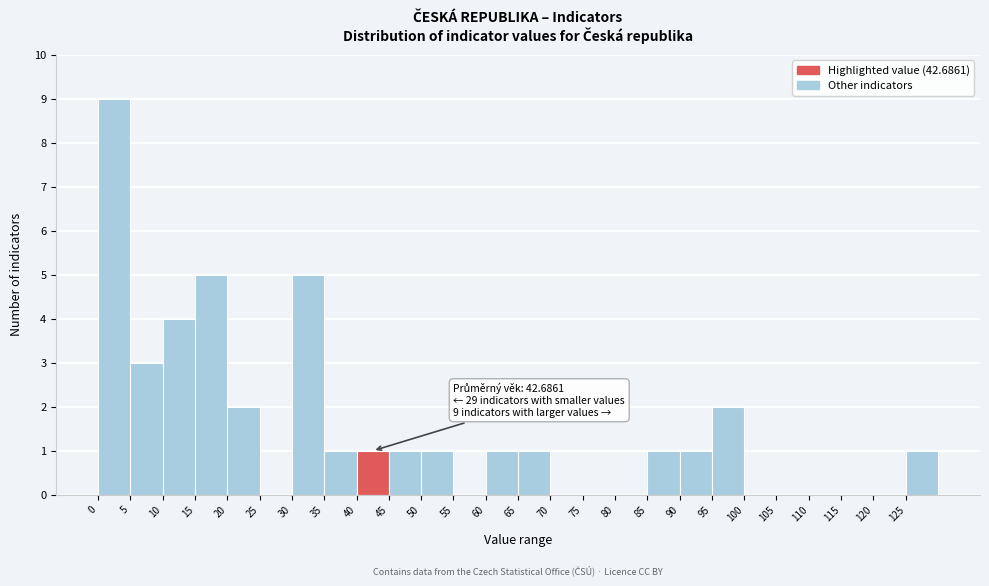

Over which range of the x-axis is the bar tallest?

0 to 5